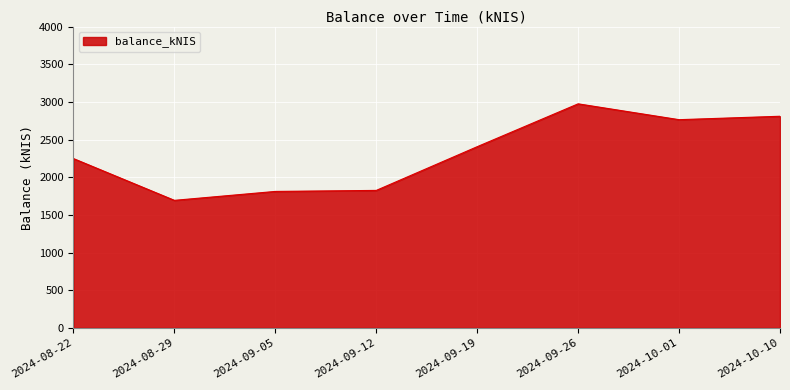

The value at 2024-10-10 is 2809.1. True or false?

True